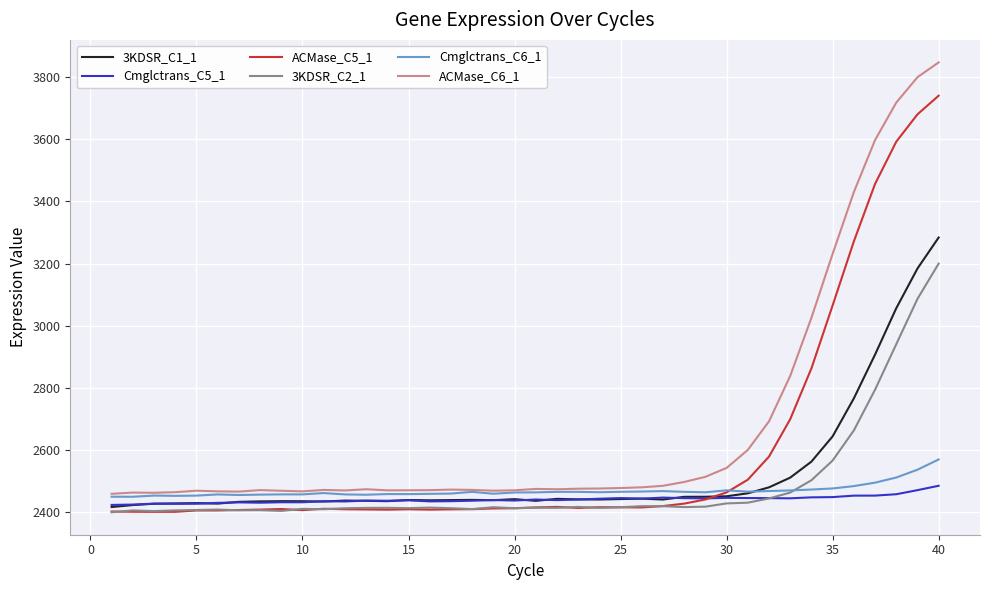

How many lines are shown in the chart?

6